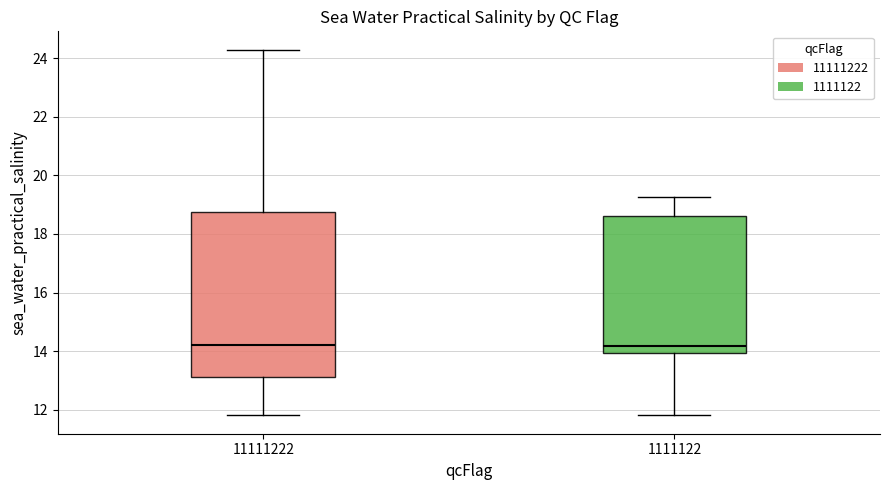

Which box is the tallest, from its lower edge to its upper edge?

11111222